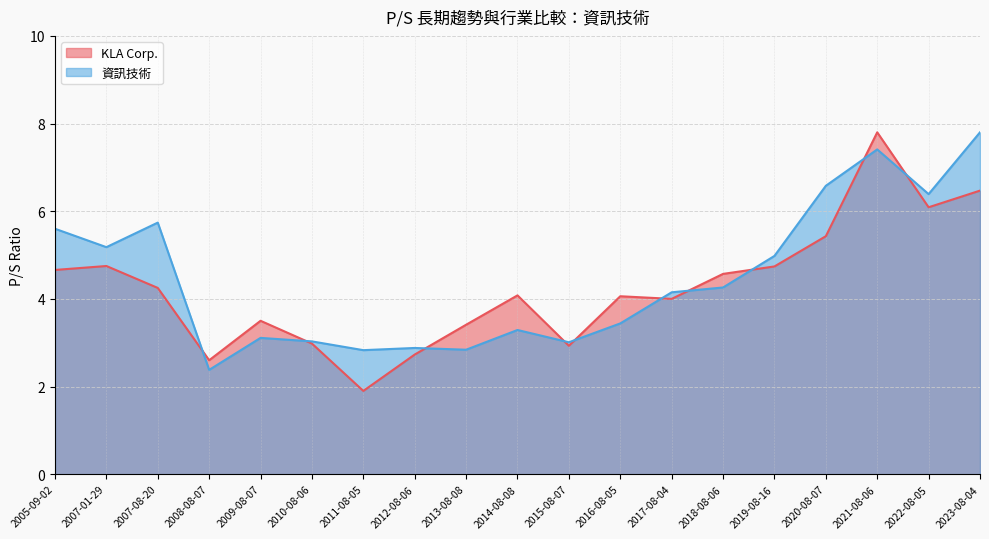

Which label corresponds to the smallest value in the chart?

2011-08-05